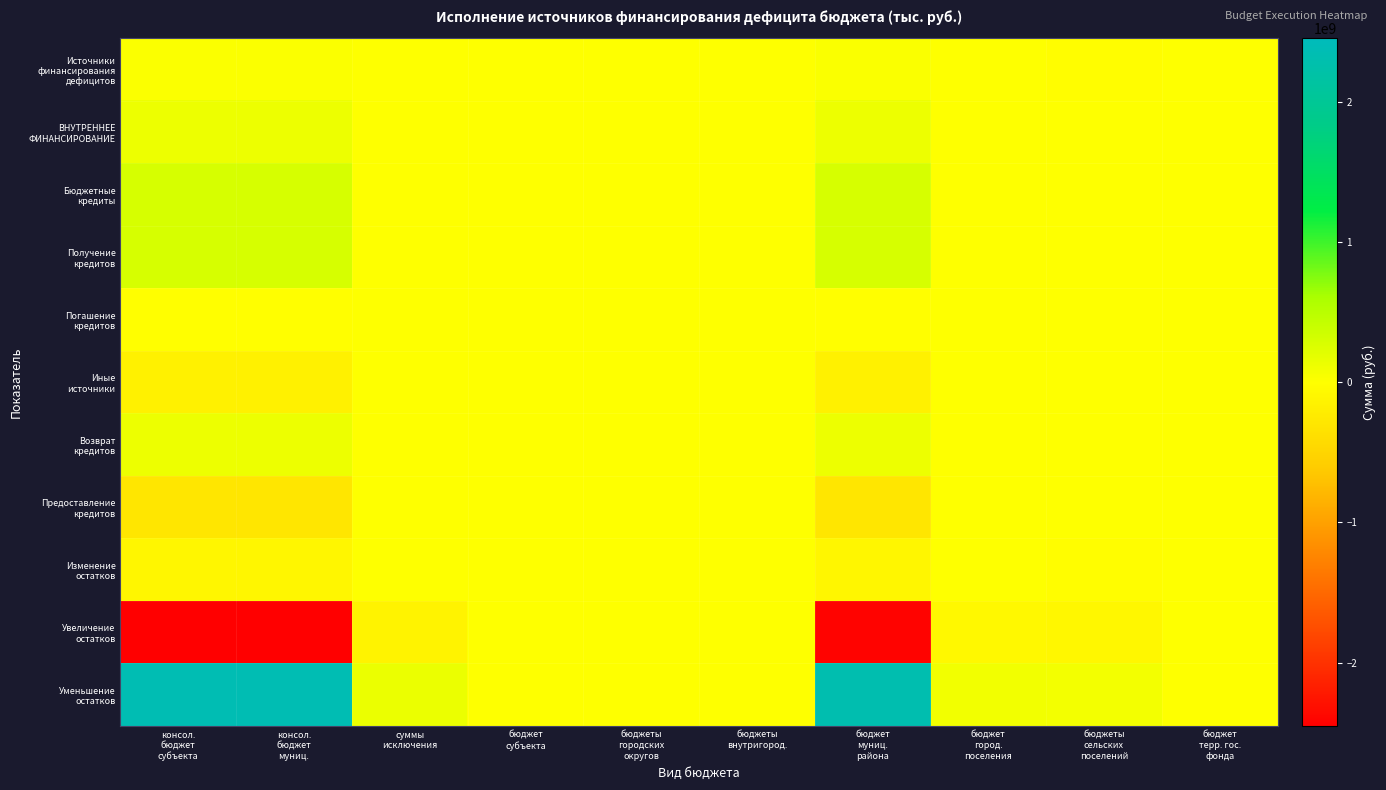

Which series has the largest range (max minus min)?

Увеличение остатков